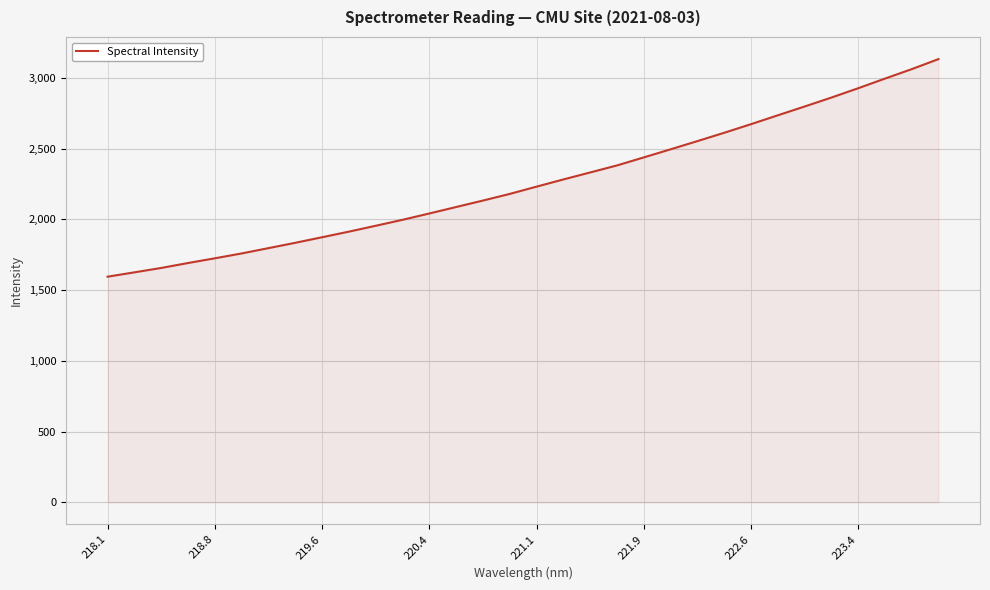

Count the number of data series in this chart.

1